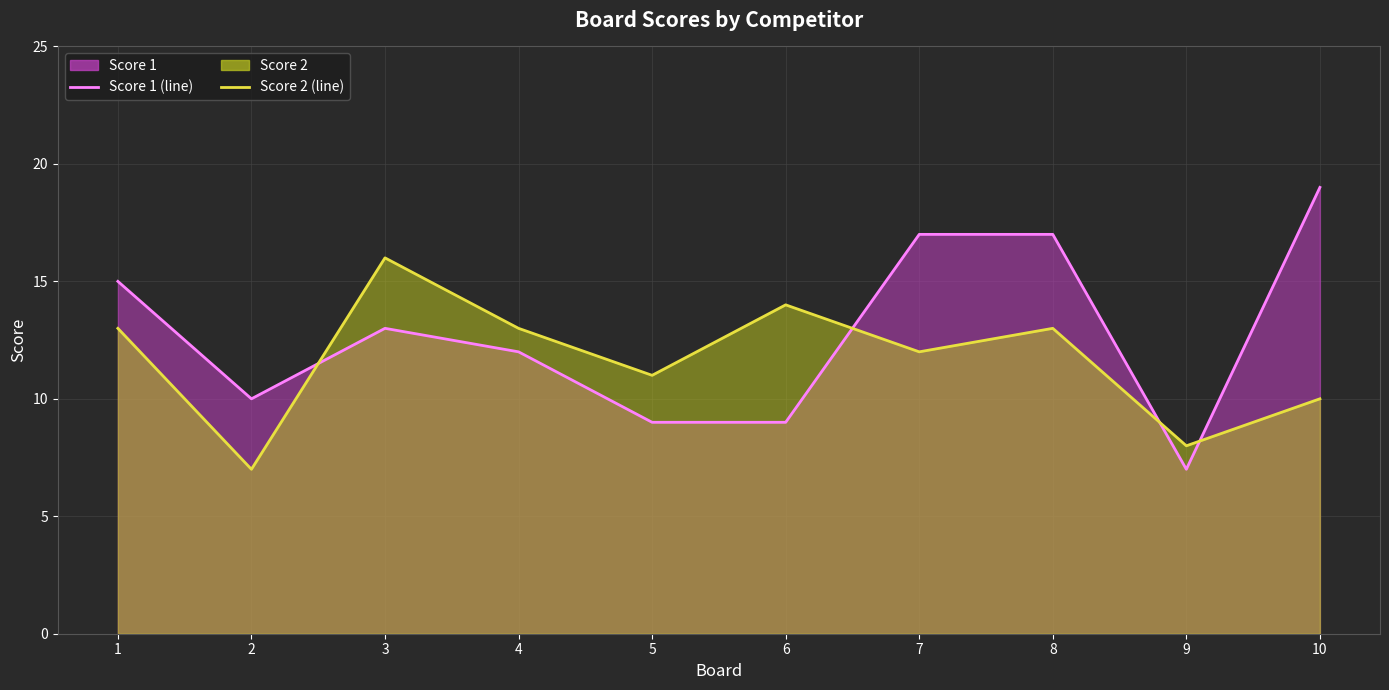

How many intersections are there between Score 1 (line) and Score 2 (line)?

4